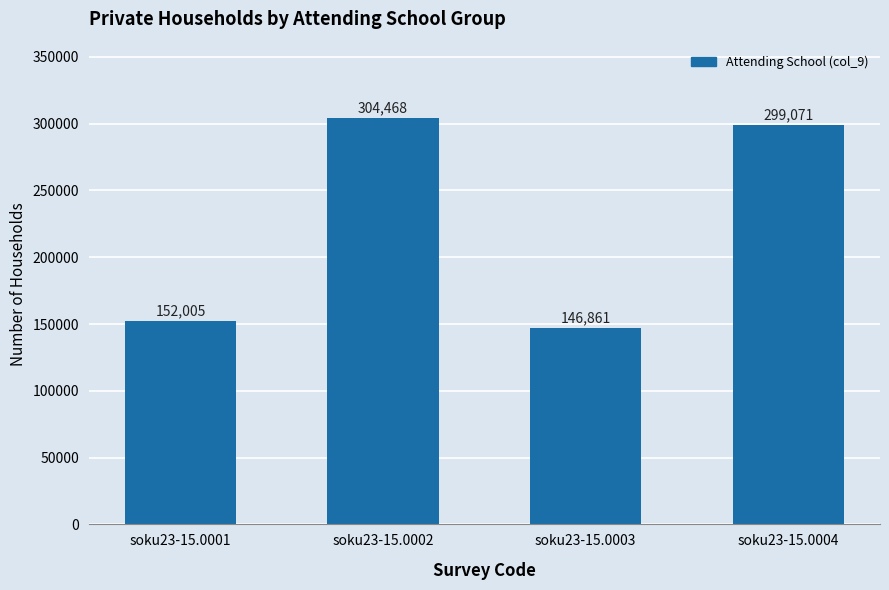

Reading left to right, list all the values displayed in this chart.

soku23-15.0001=152005	soku23-15.0002=304468	soku23-15.0003=146861	soku23-15.0004=299071